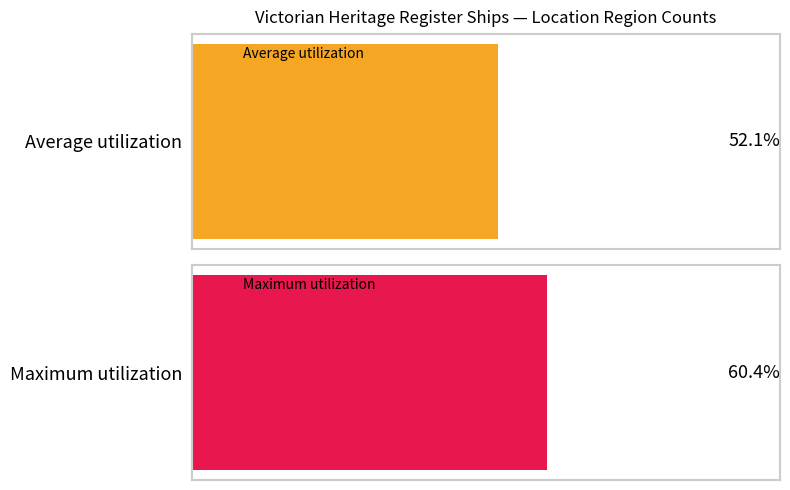

Count the number of data series in this chart.

1